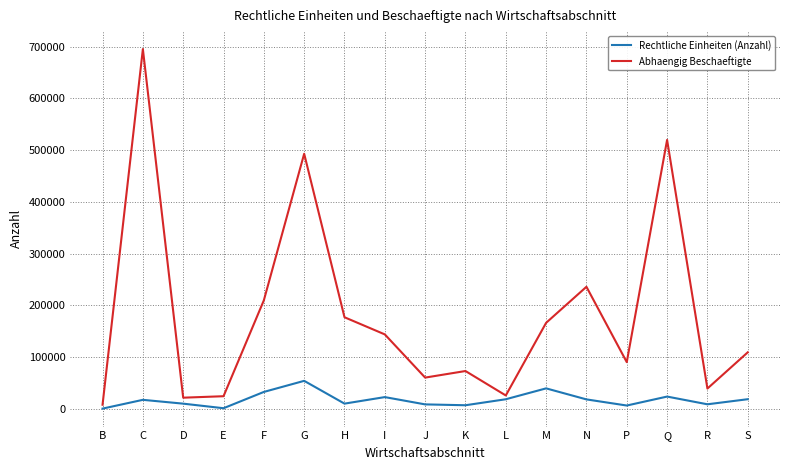

At which category is the sum across all series the highest?

C